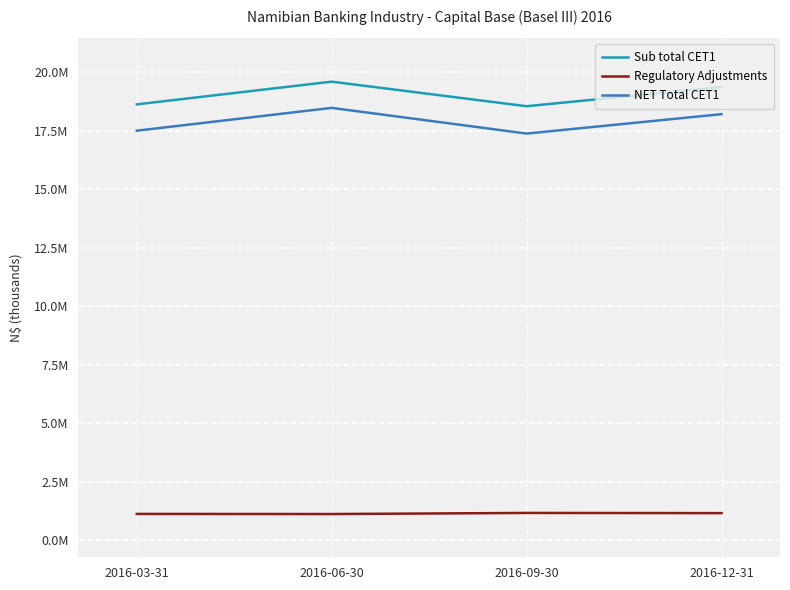

What are all the series names shown in the legend?

Sub total CET1, Regulatory Adjustments, NET Total CET1